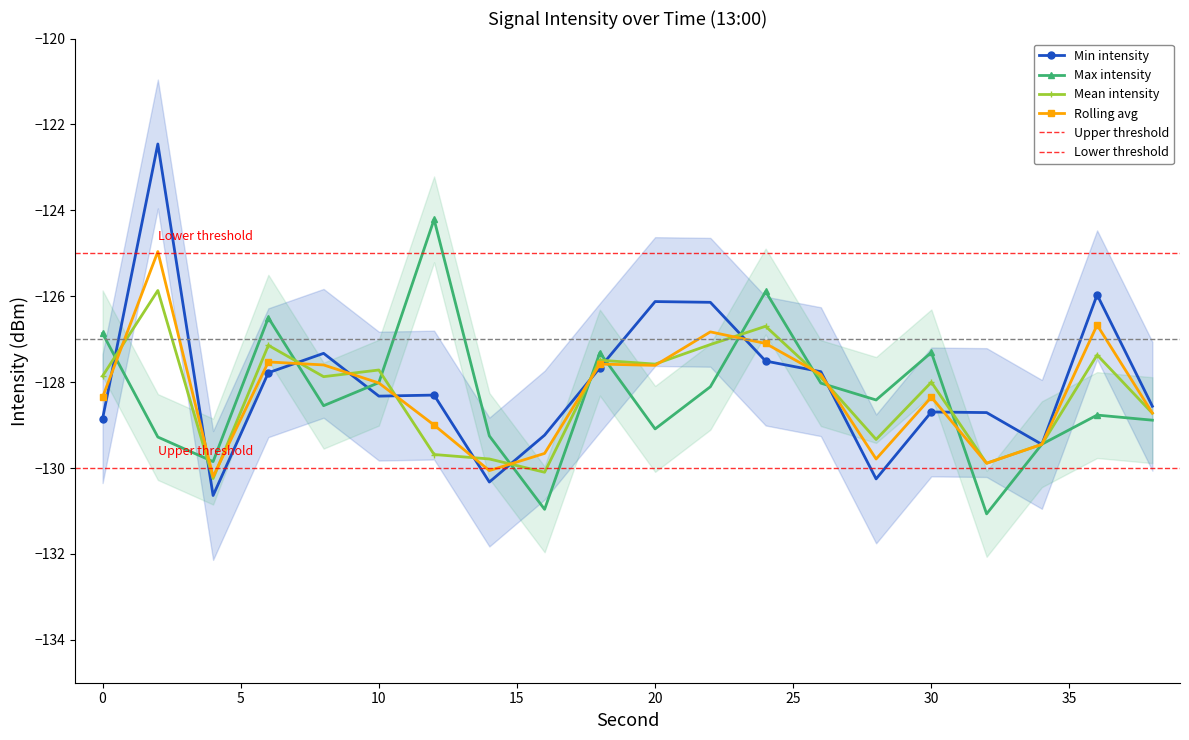

Does the chart have visible grid lines?

No